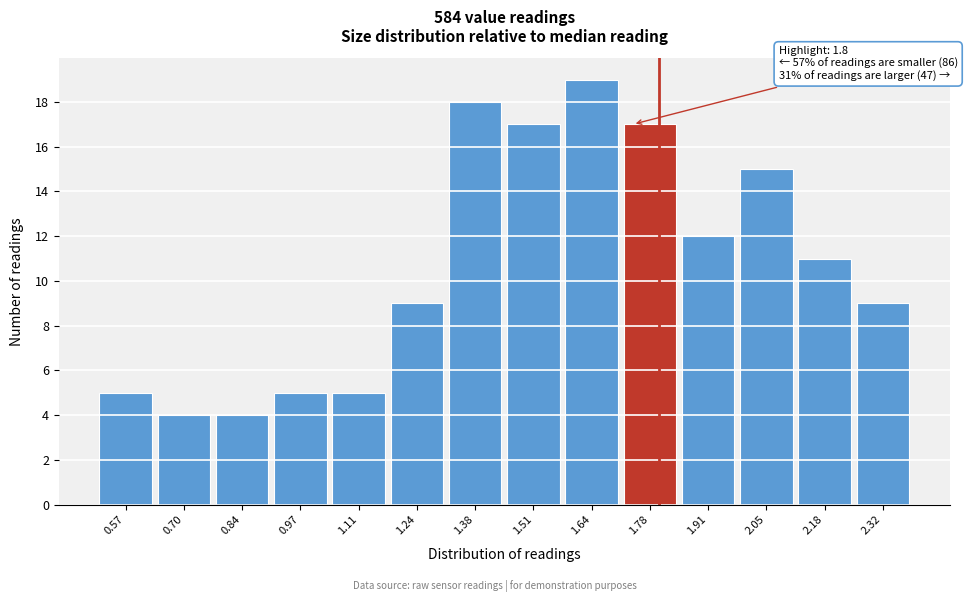

Reading left to right, list all the values displayed in this chart.

5	4	4	5	5	9	18	17	19	17	12	15	11	9